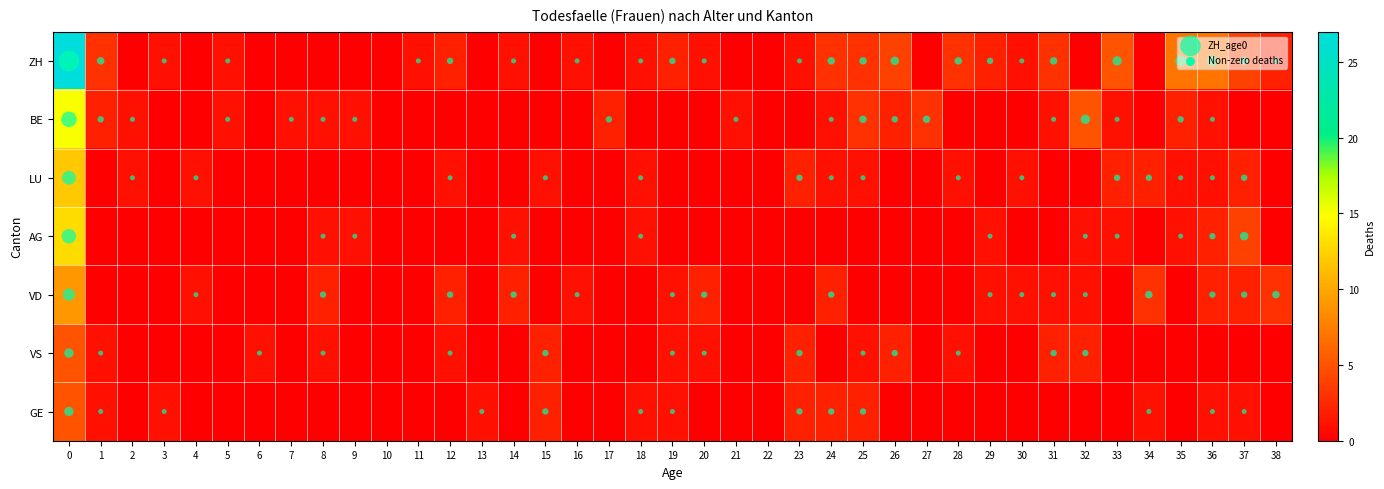

Between 2 and 16, which series saw the biggest shift?

ZH